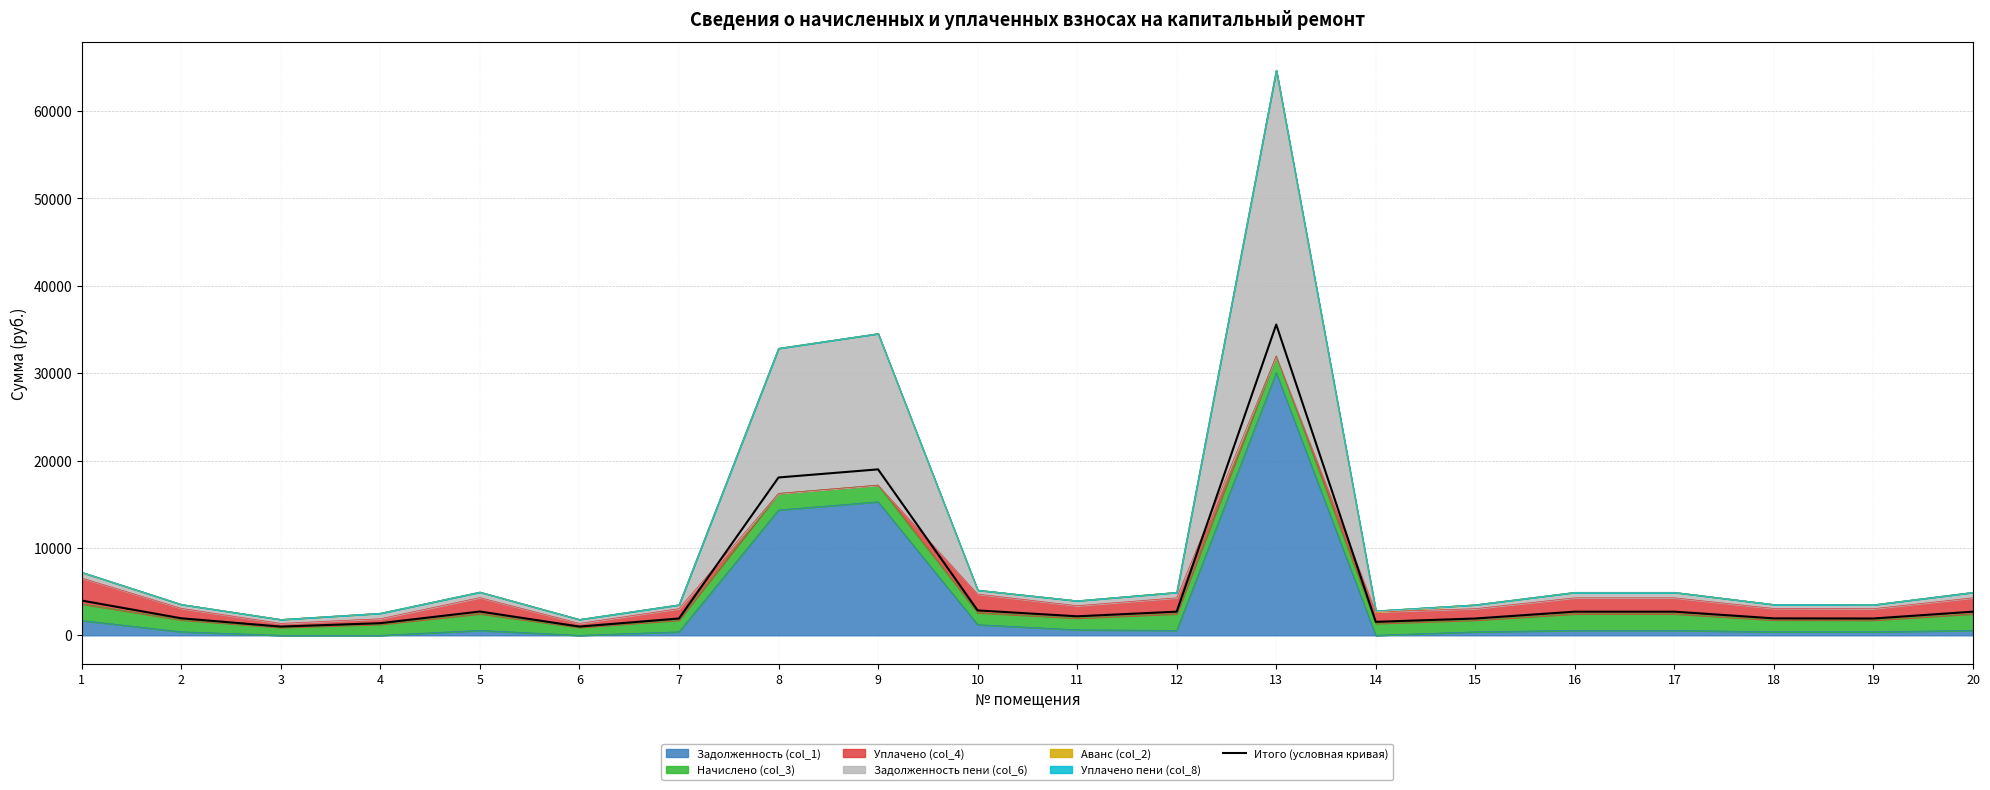

What is the difference between the values at 2 and 12?

759.7